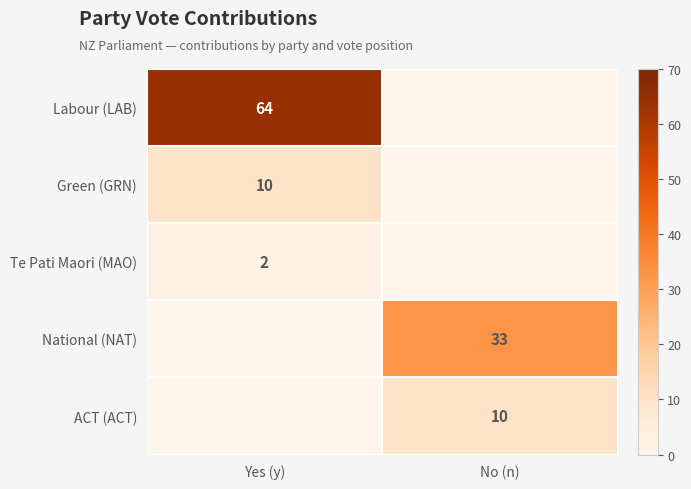

How many data points in Te Pati Maori (MAO) are less than 2?

1